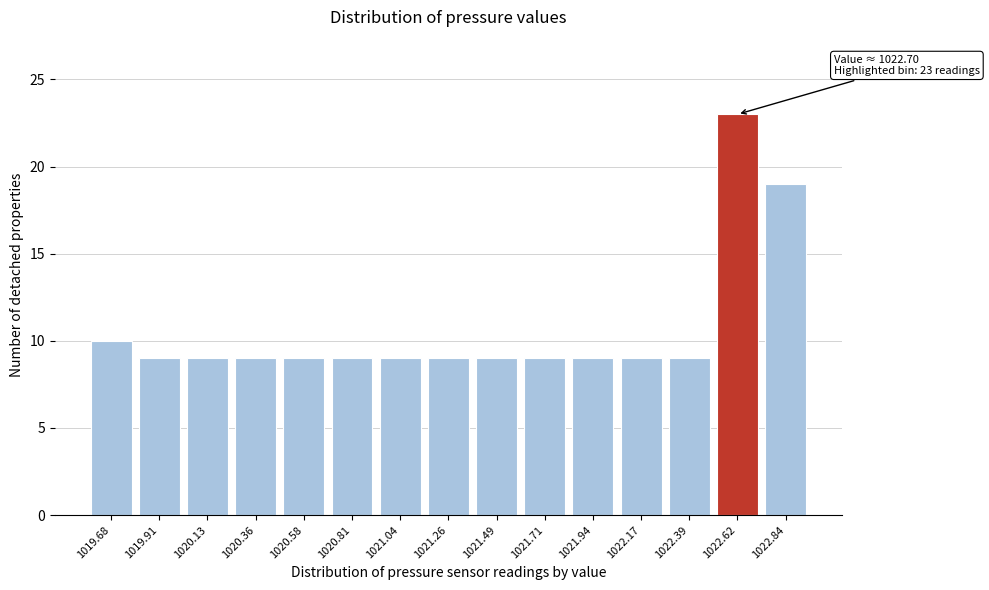

Reading right to left, list all the values displayed in this chart.

1022.84=19	1022.62=23	1022.39=9	1022.17=9	1021.94=9	1021.71=9	1021.49=9	1021.26=9	1021.04=9	1020.81=9	1020.58=9	1020.36=9	1020.13=9	1019.91=9	1019.68=10